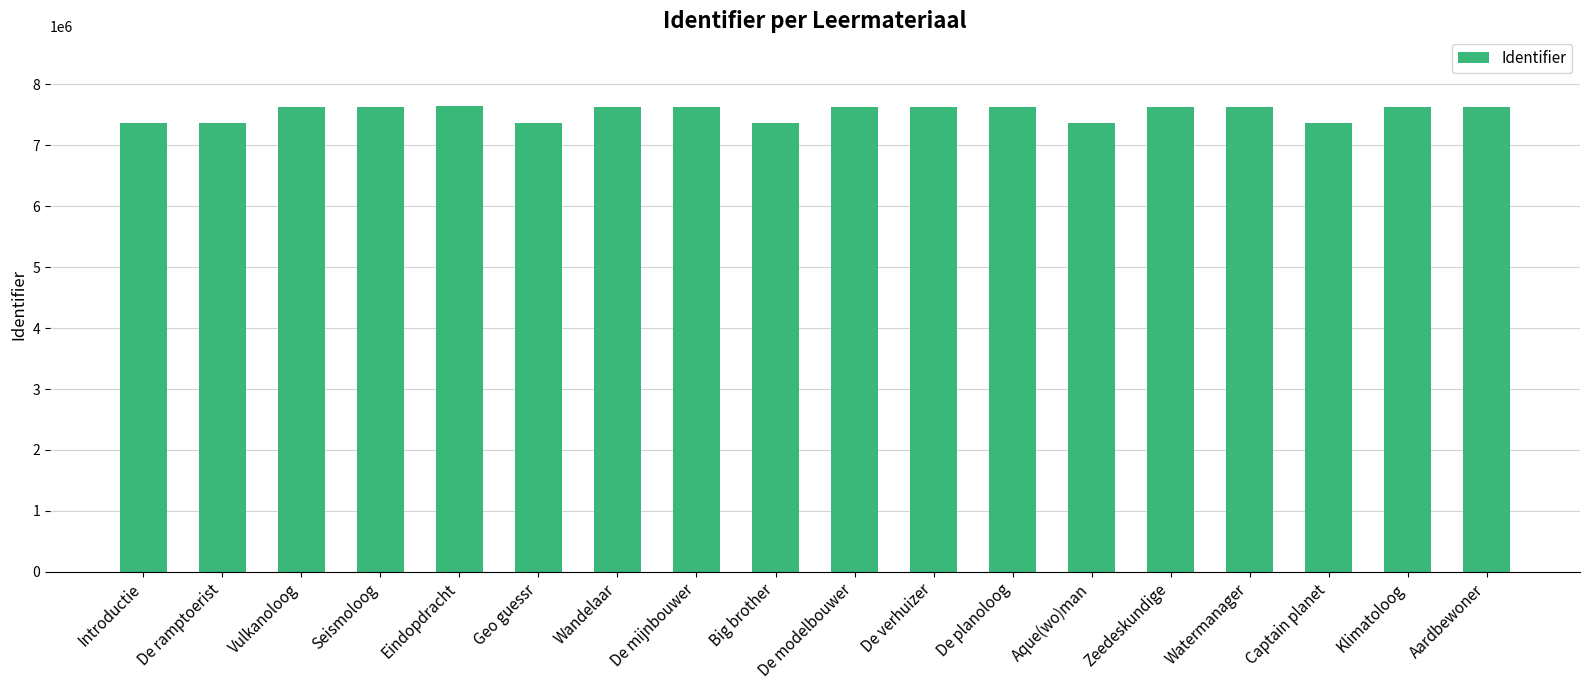

The chart shows a value of 7369061 at De ramptoerist. True or false?

True